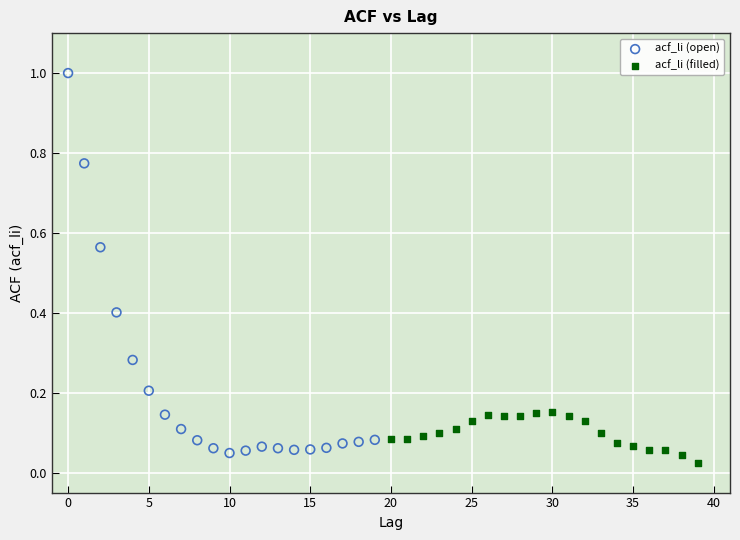

Which series contains the lowest Y value?

acf_li (filled)